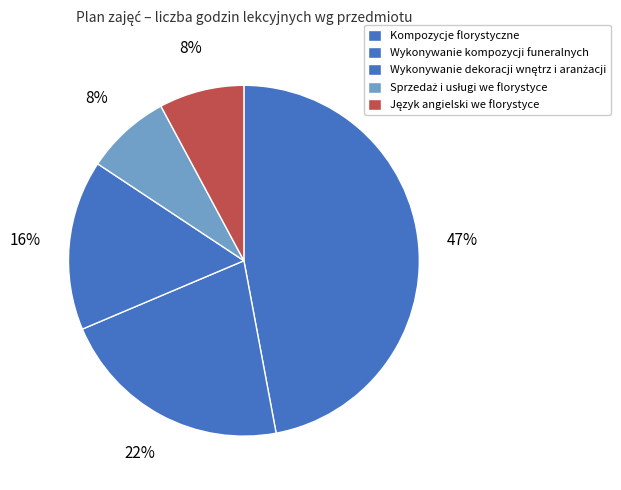

Which category has the smallest portion of the pie?

Sprzedaż i usługi we florystyce